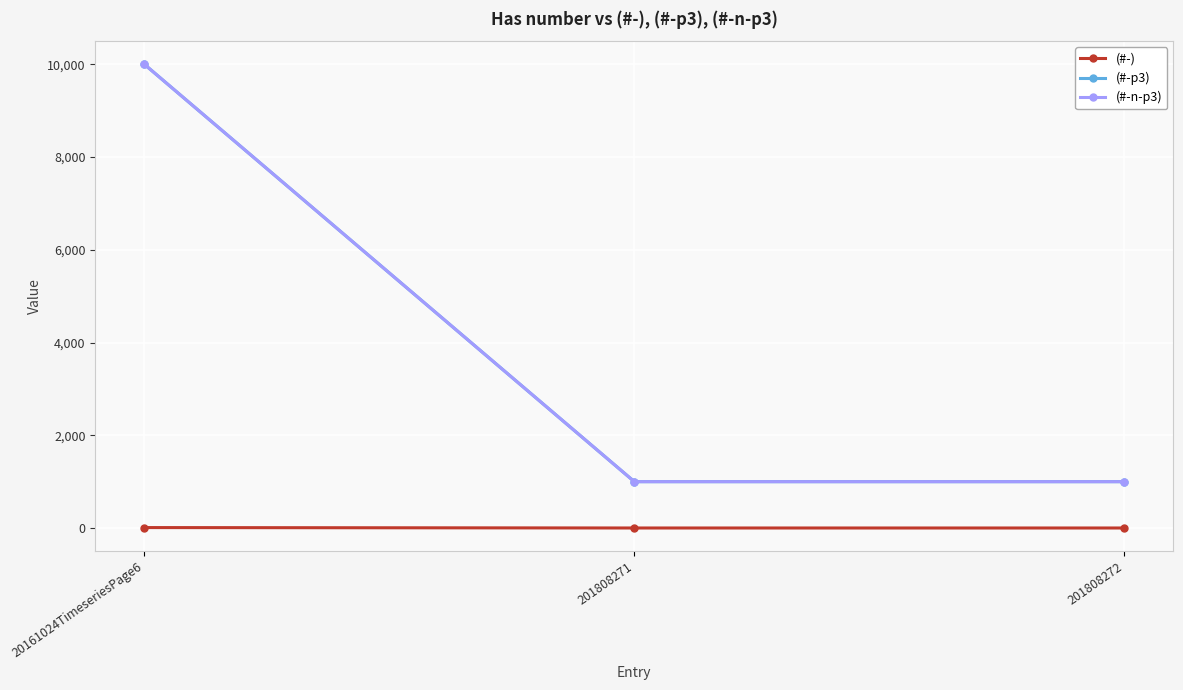

What is the value of the (#-) point at the 2nd from the left?

1